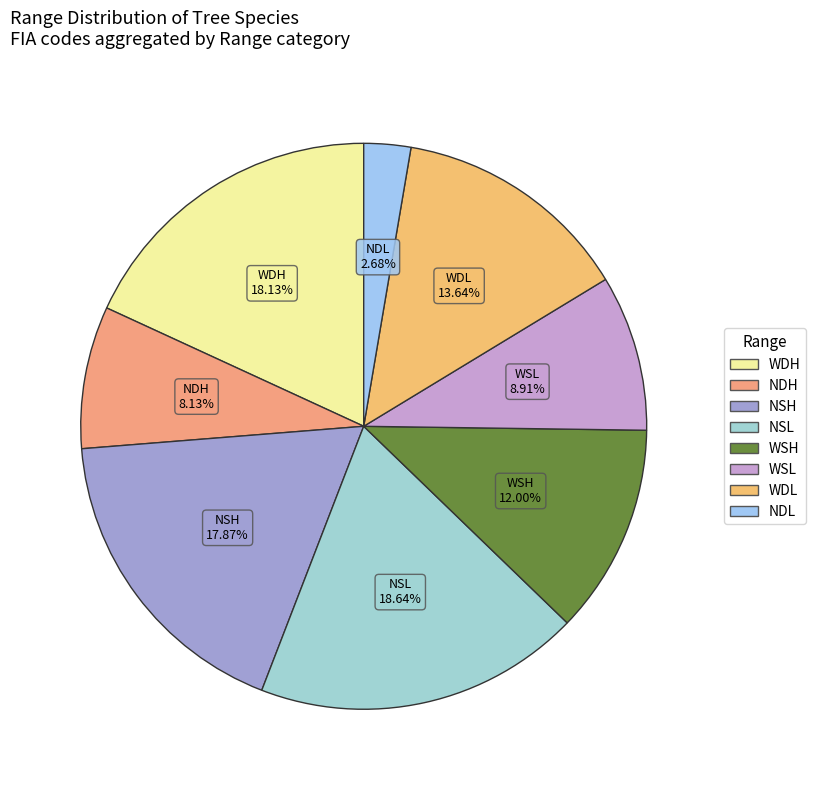

Between WDL and NDL, which is larger?

WDL